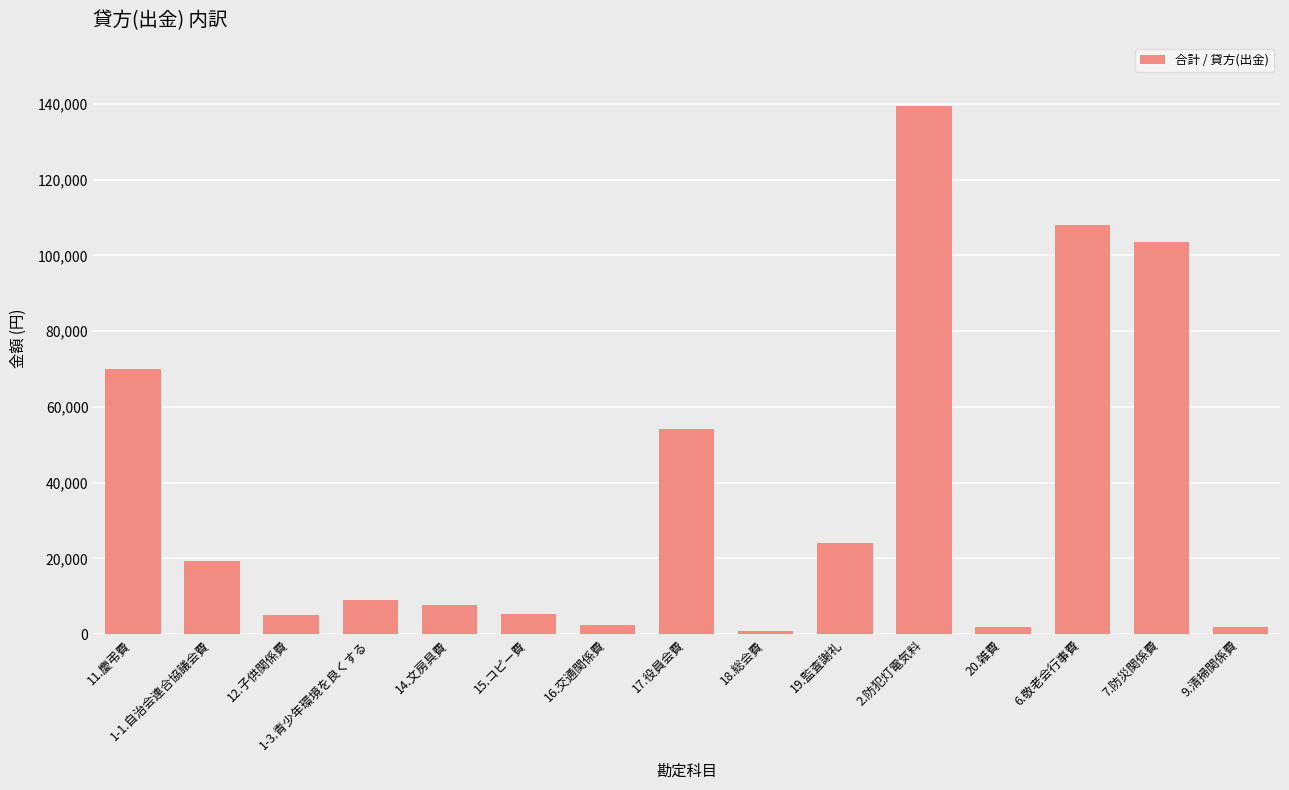

What position from the right is 1-1.自治会連合協議会費?

14